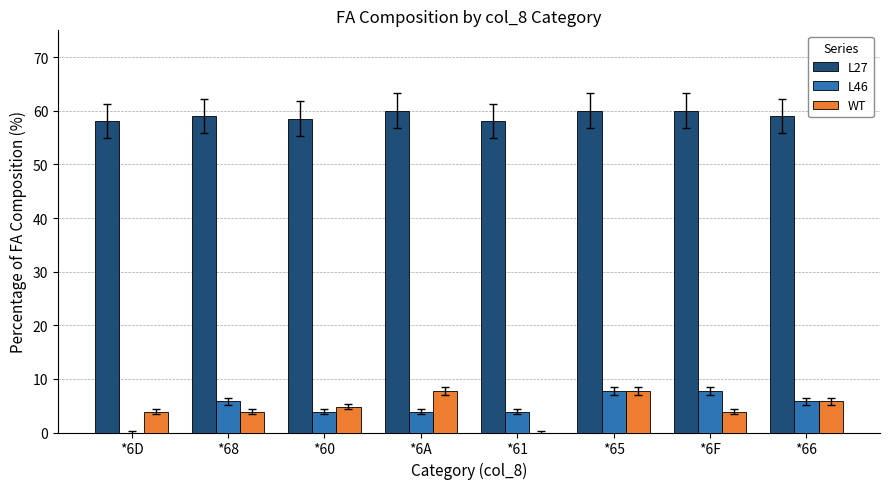

Which series changed the most between *6D and *66?

L46